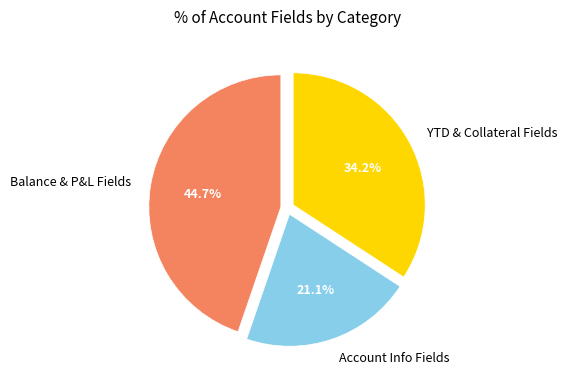

How many slices are in this pie chart?

3